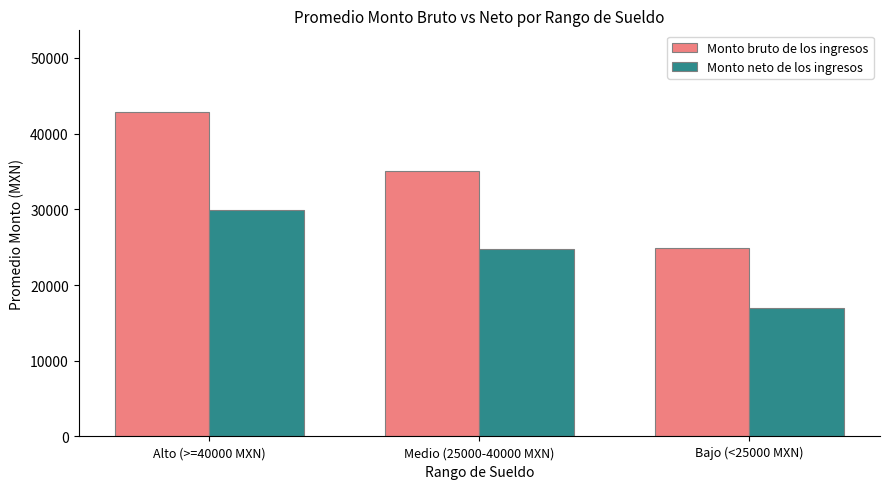

Rank the series by their average value, from highest to lowest.

Monto bruto de los ingresos, Monto neto de los ingresos